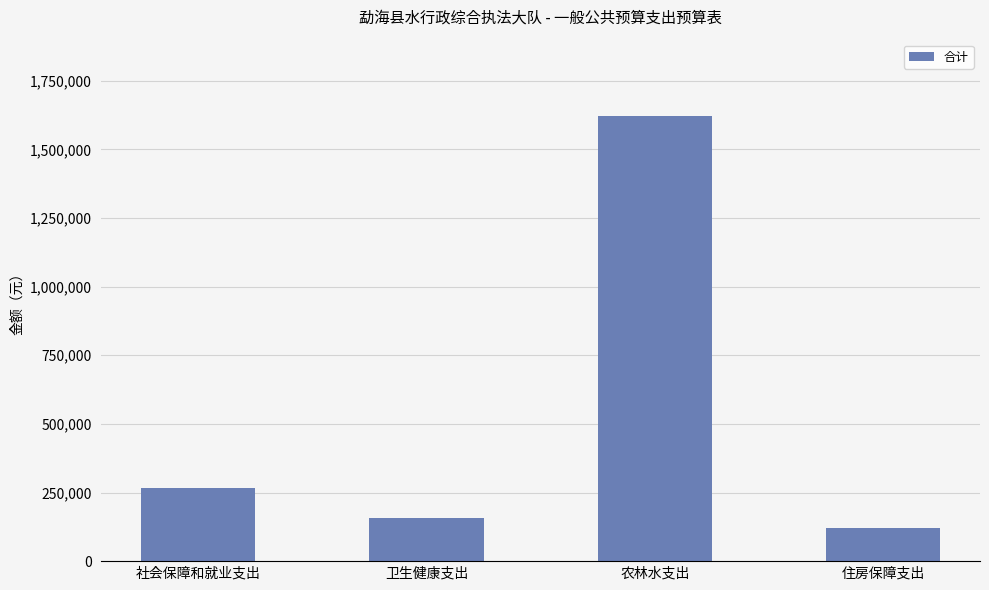

Approximately how many times larger is the value at 住房保障支出 compared to 社会保障和就业支出?

0.4